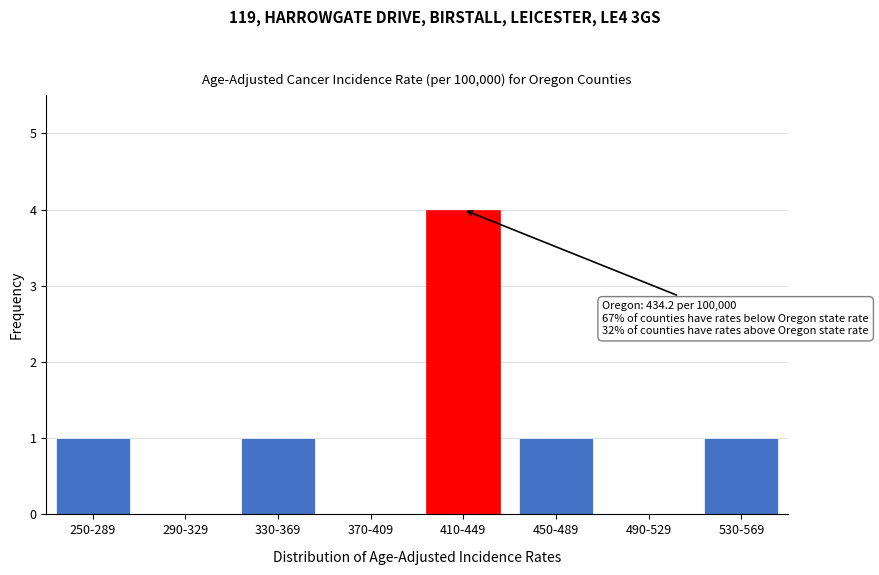

Reading left to right, what are all the values shown in this chart?

250-289=1	290-329=0	330-369=1	370-409=0	410-449=4	450-489=1	490-529=0	530-569=1